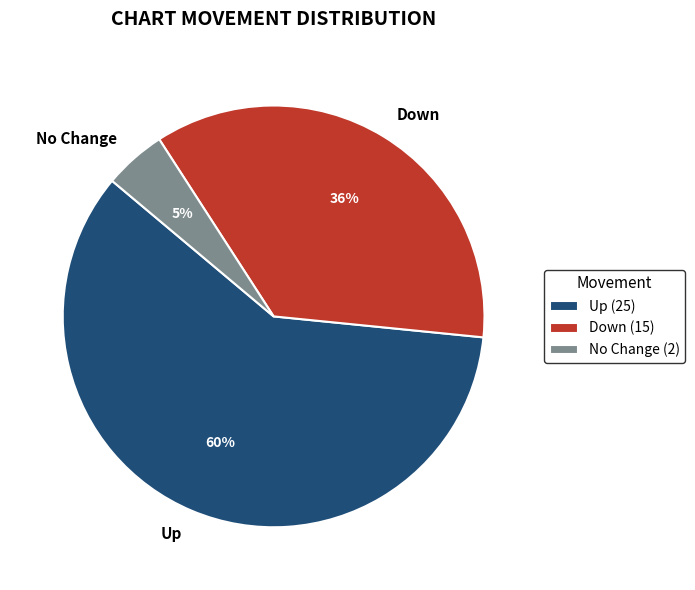

To the nearest percent, what is the average slice percentage?

33%